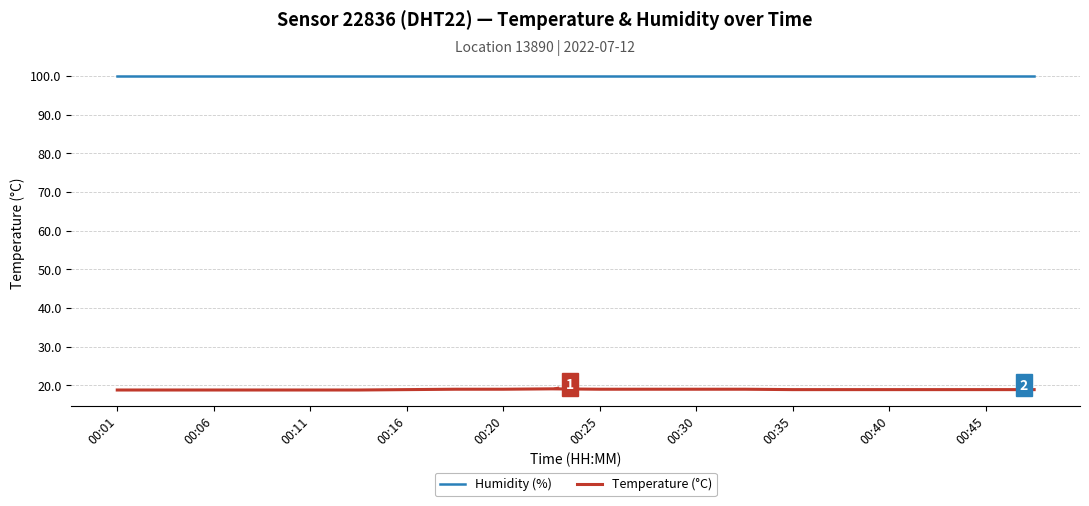

What is the lowest value of the Temperature (°C) series?

18.8